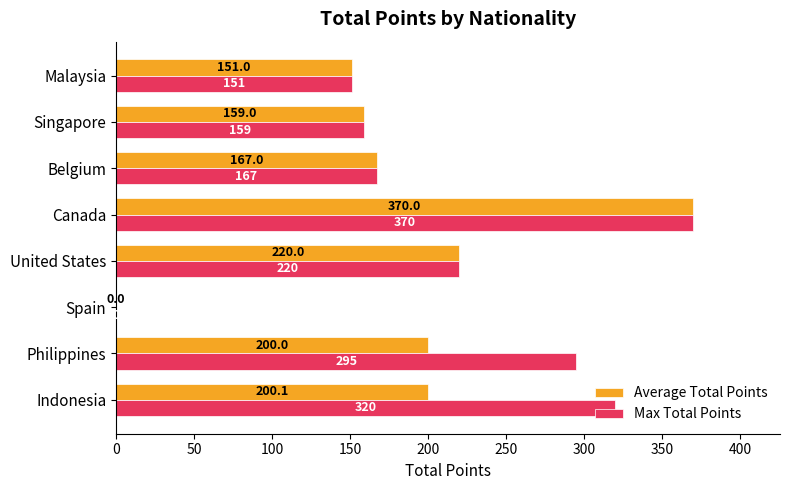

Is it true that Max Total Points equals 151.0 at Malaysia?

True